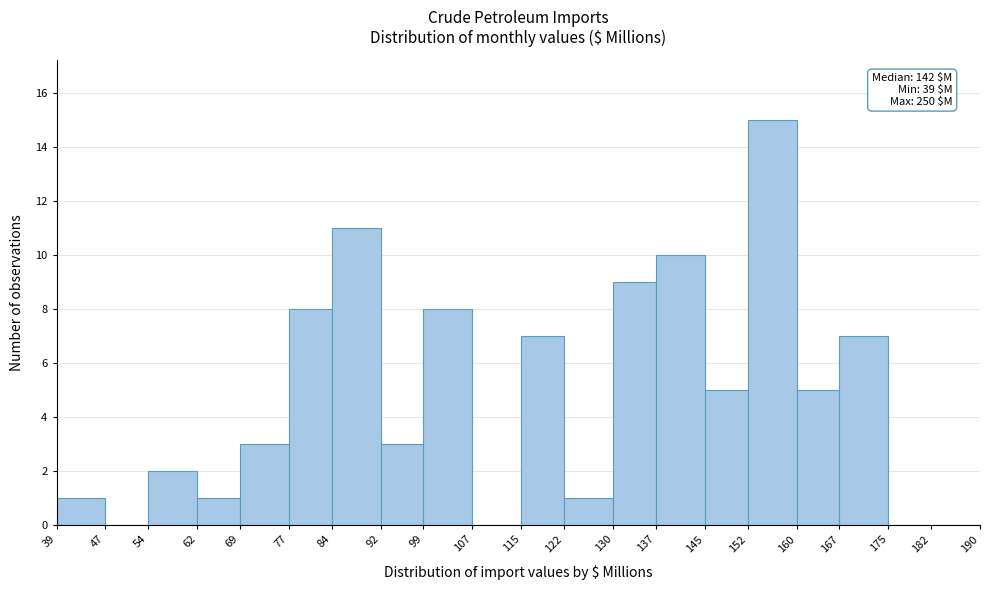

Over which range of the x-axis is the bar tallest?

152 to 160